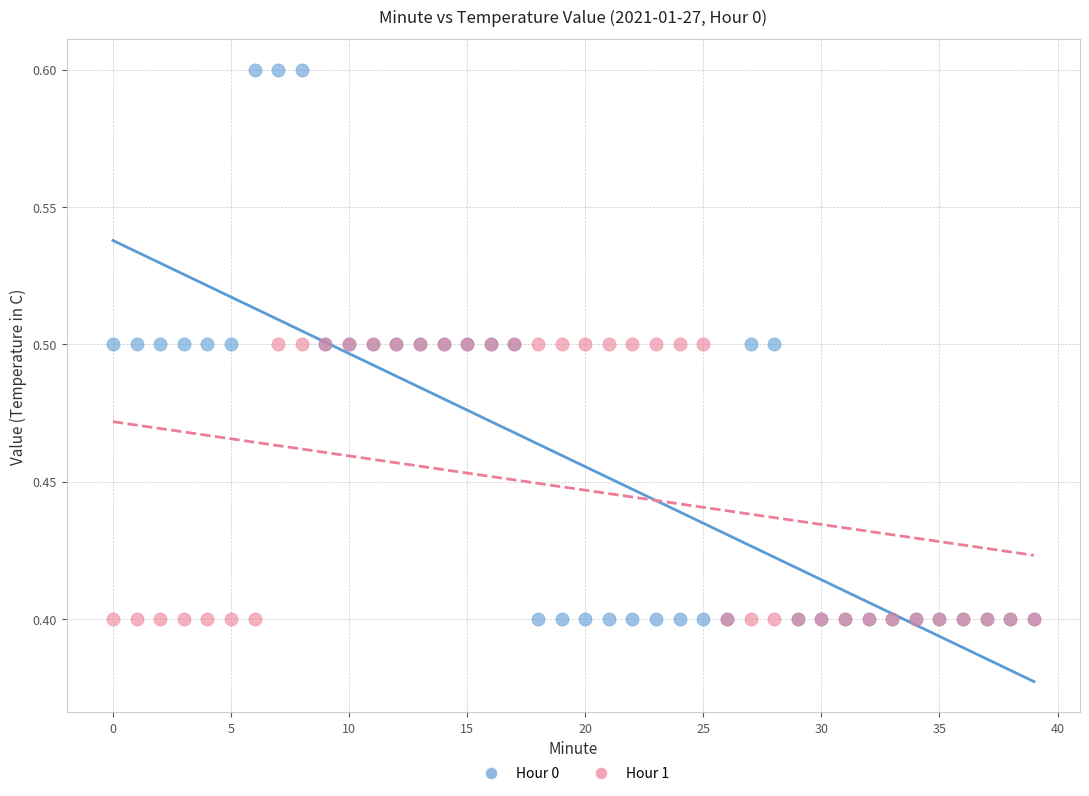

Which series has the largest Y range (max minus min)?

Hour 0